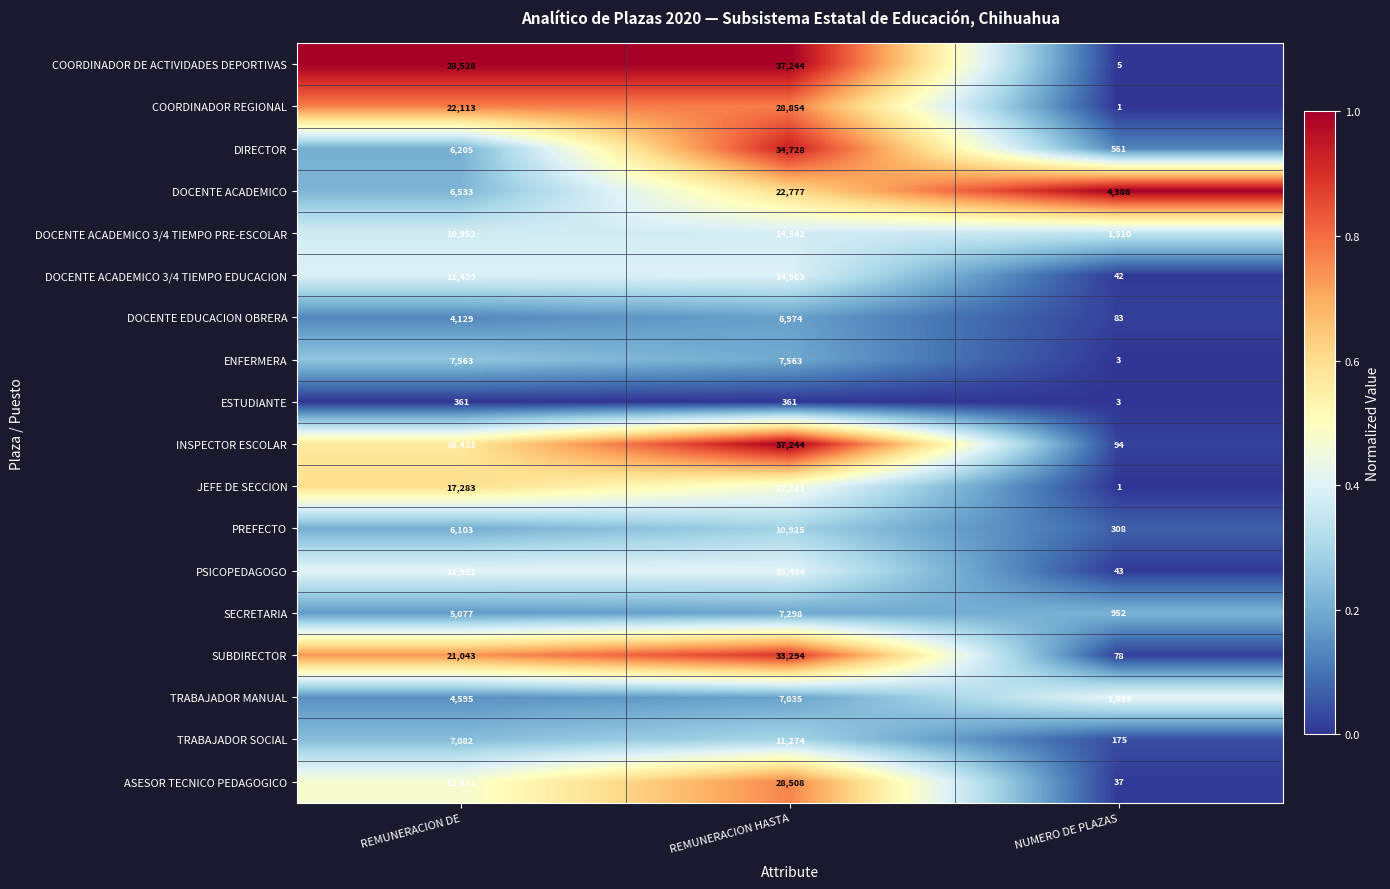

What is the sum of the DOCENTE EDUCACION OBRERA values at NUMERO DE PLAZAS and REMUNERACION HASTA?

7057